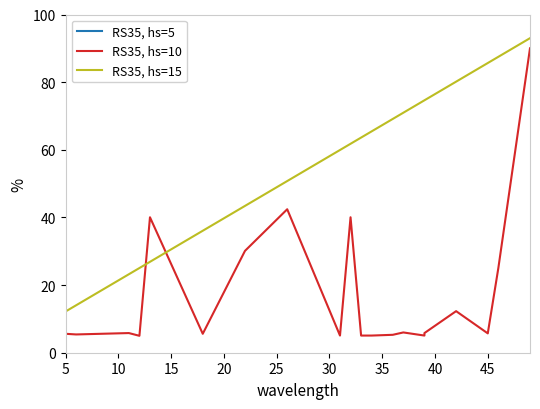

What is the difference between the maximum and second lowest values in the RS35, hs=10 series?

84.9